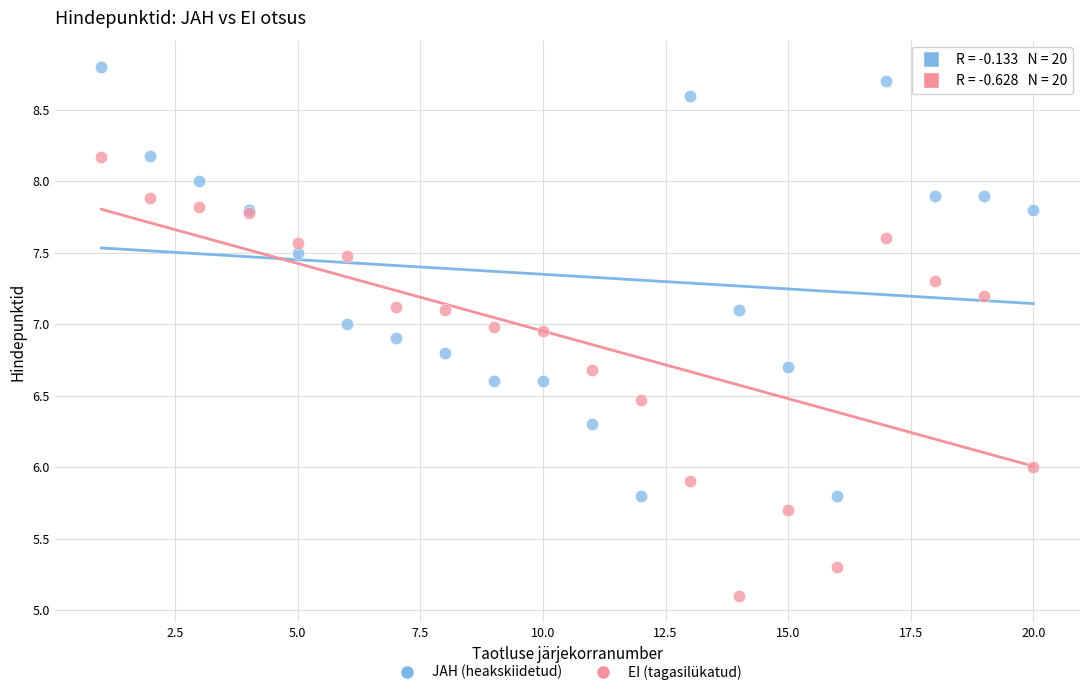

What is the X range (max minus min) for the scatter plot?

19.0